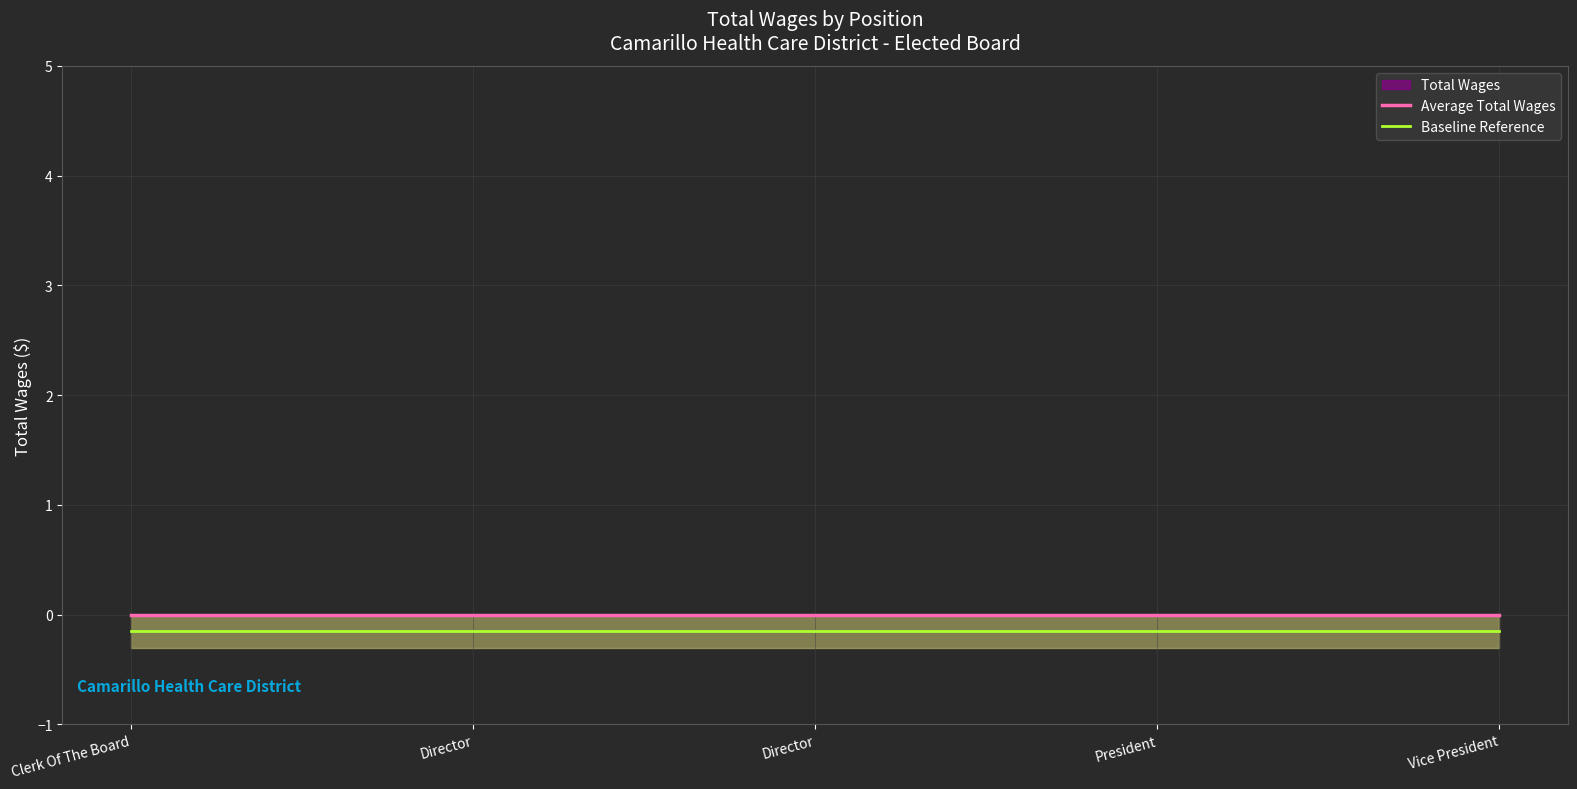

True or false: Average Total Wages and Baseline Reference cross at least once.

False